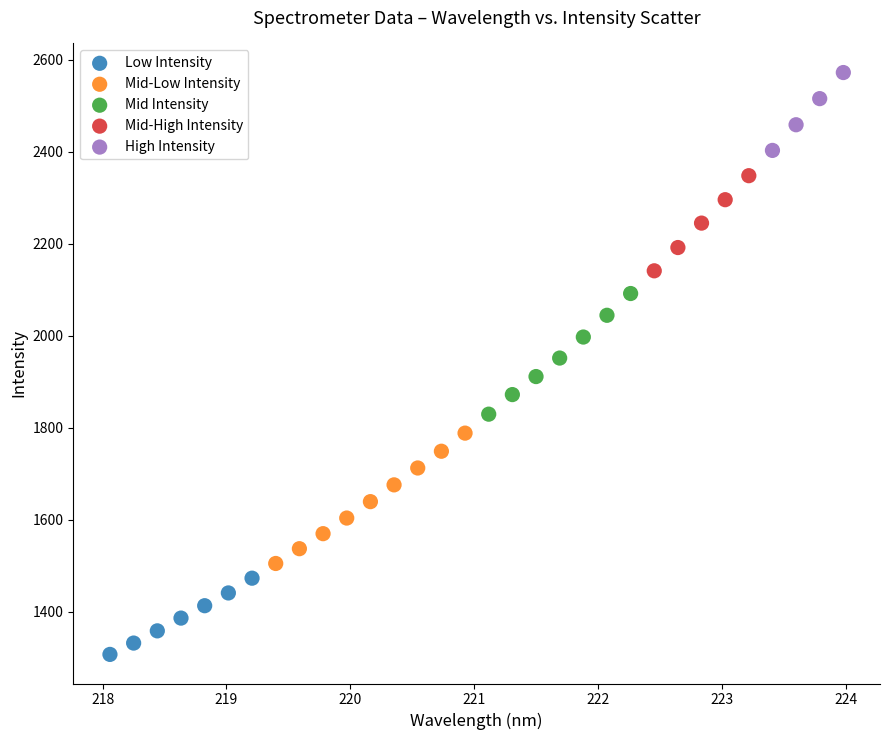

Which series contains the highest Y value?

High Intensity